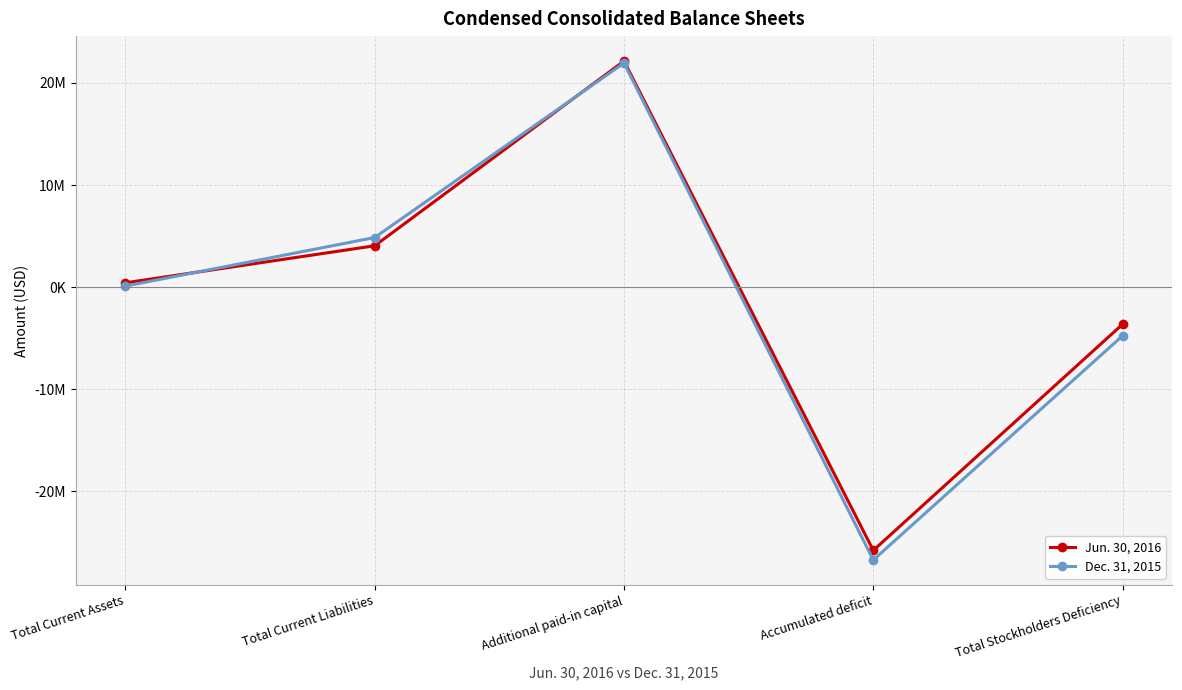

What is the difference between the maximum and minimum values in the Dec. 31, 2015 series?

48664802